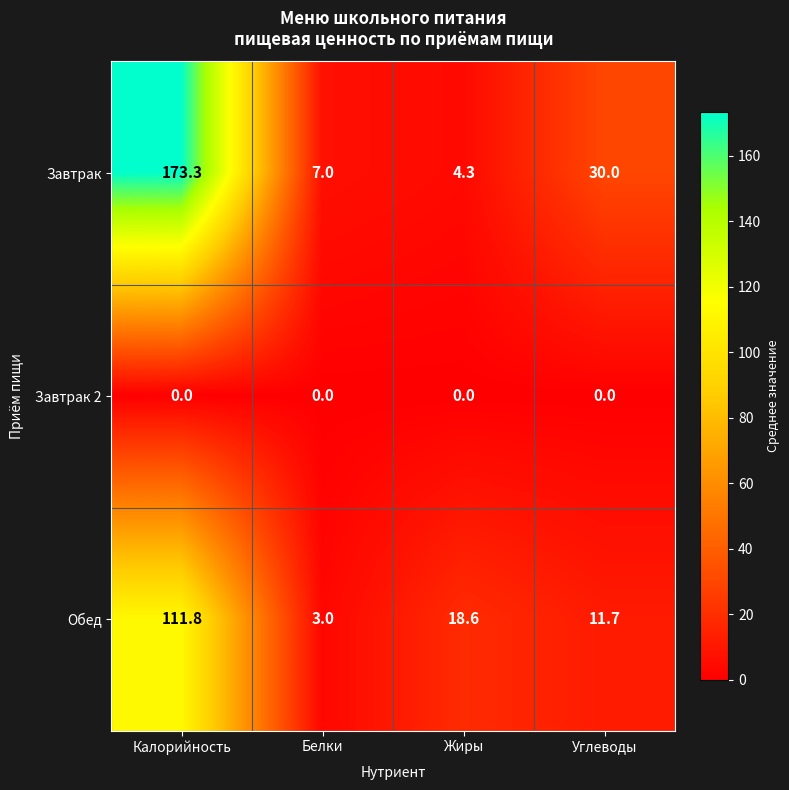

At which category is the sum across all series the highest?

Калорийность